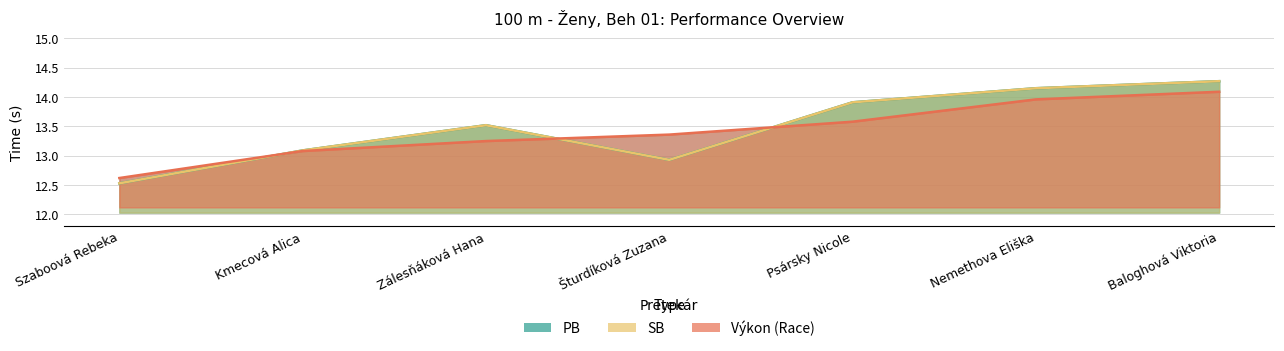

True or false: Výkon has more than 1 points higher than both neighbors.

False